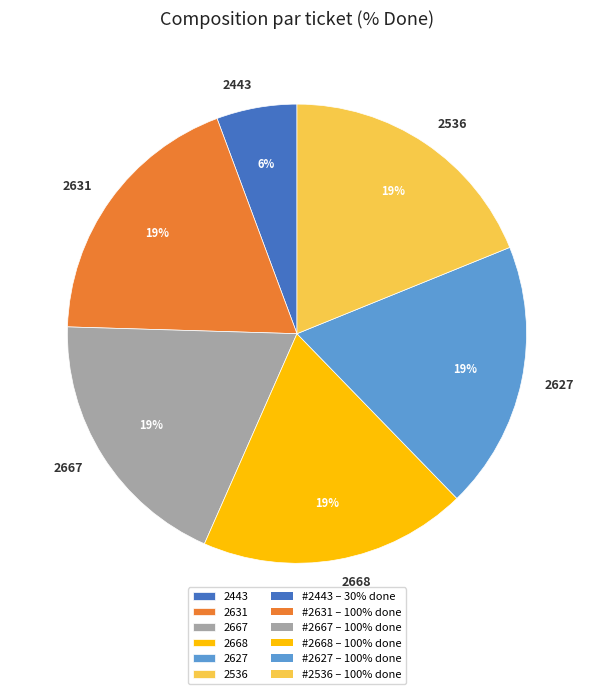

Is there a majority slice in this chart?

No